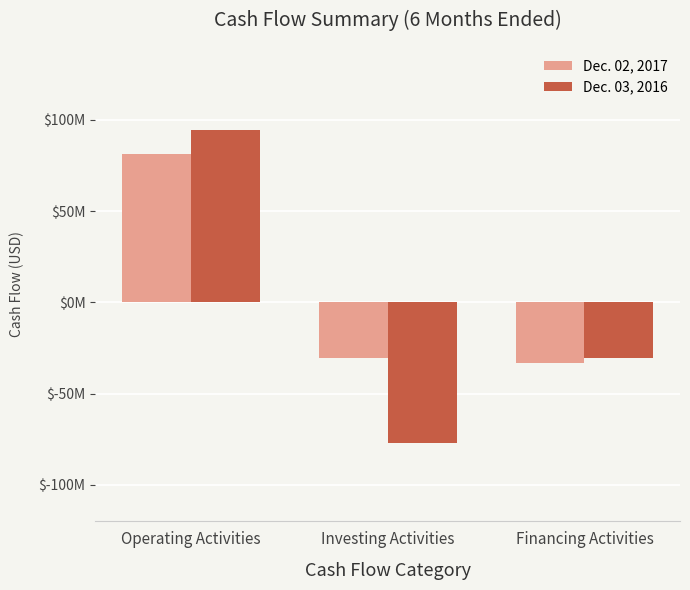

At which label does Dec. 02, 2017 reach its peak?

Operating Activities